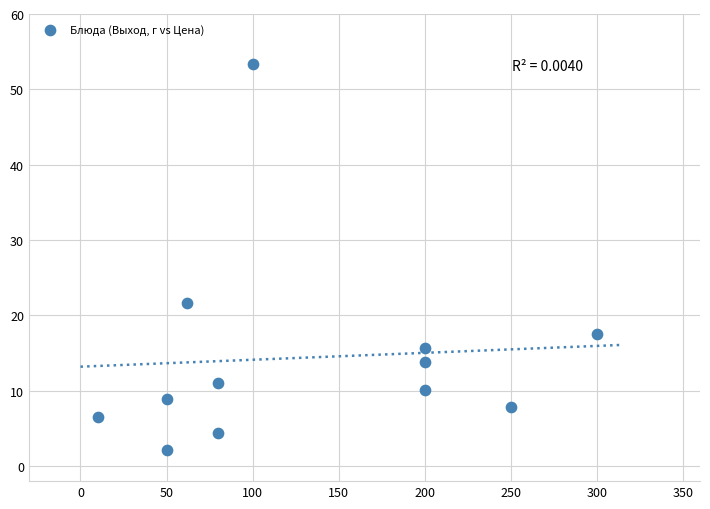

What is the range of X values (max minus min)?

290.0